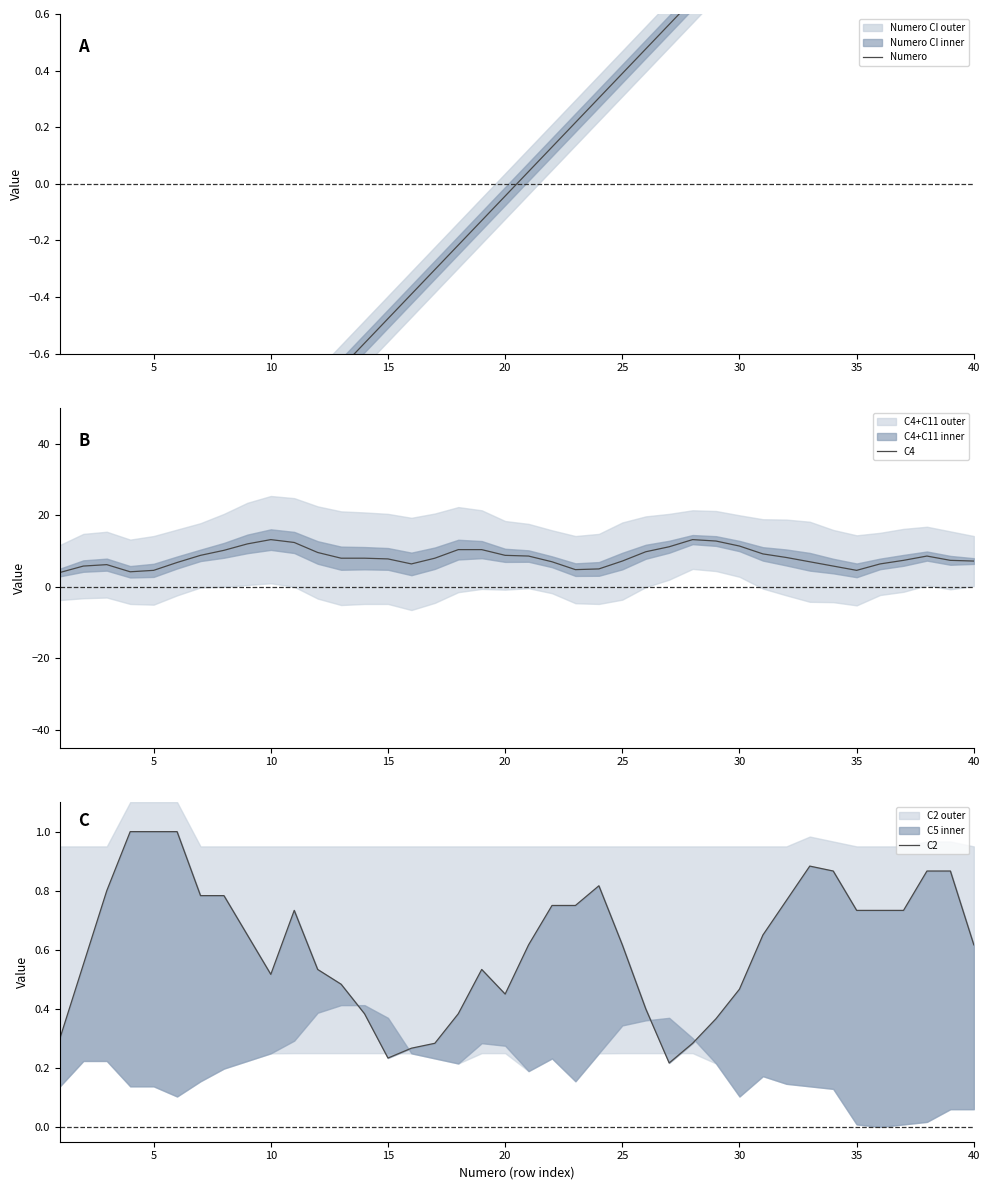

How many lines are shown in the chart?

3